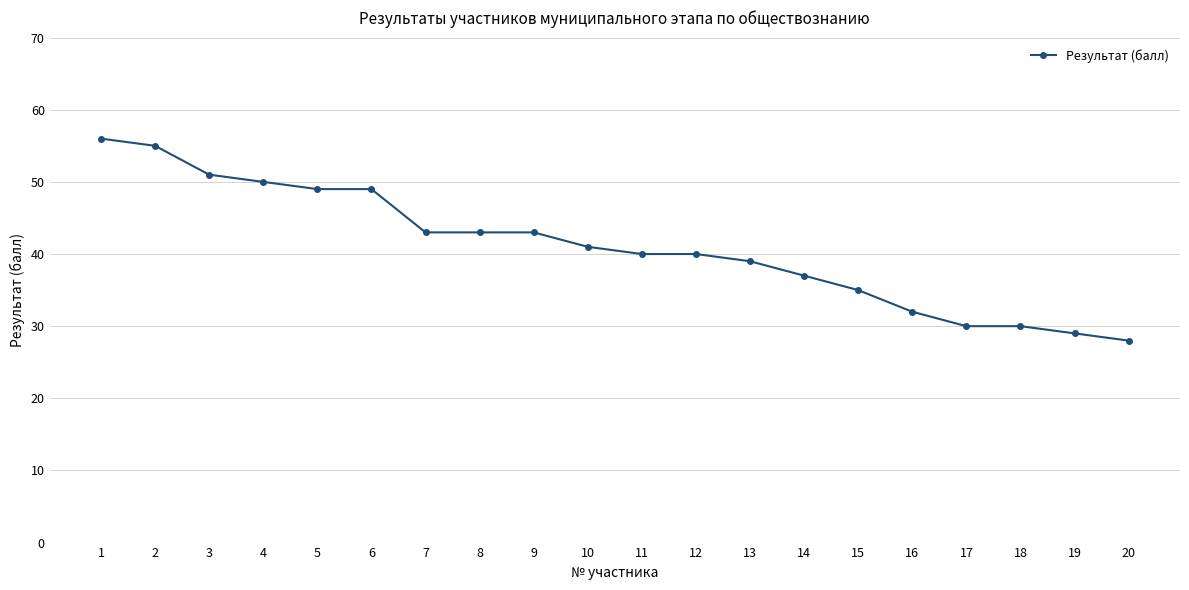

The value at 14 is 37. True or false?

True